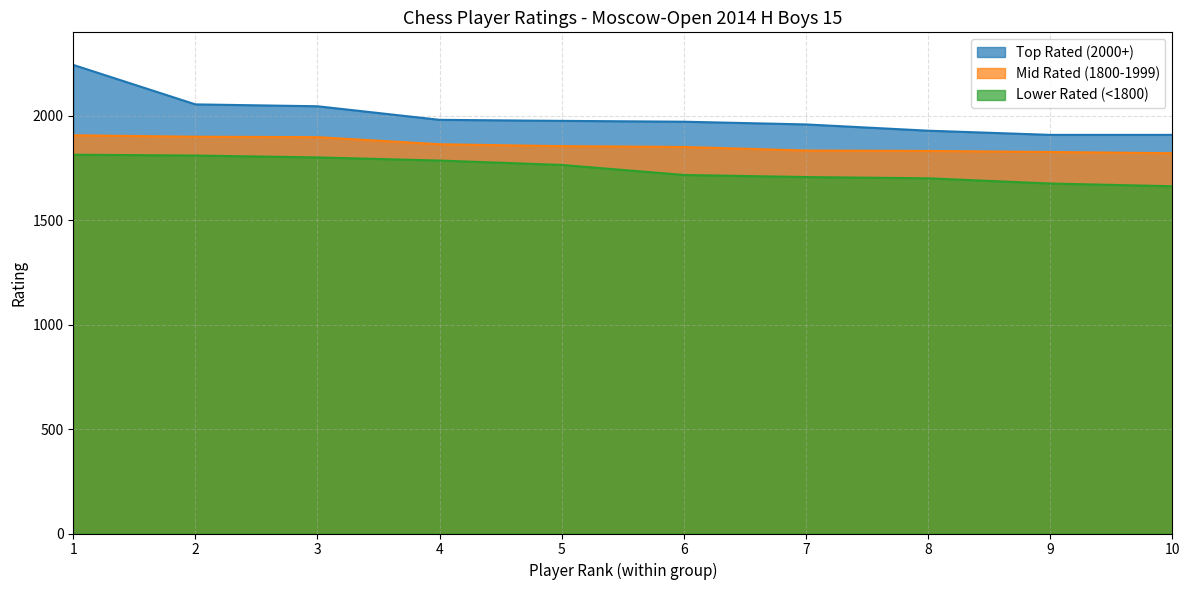

Read the Top Rated (2000+) value at 2.

2055